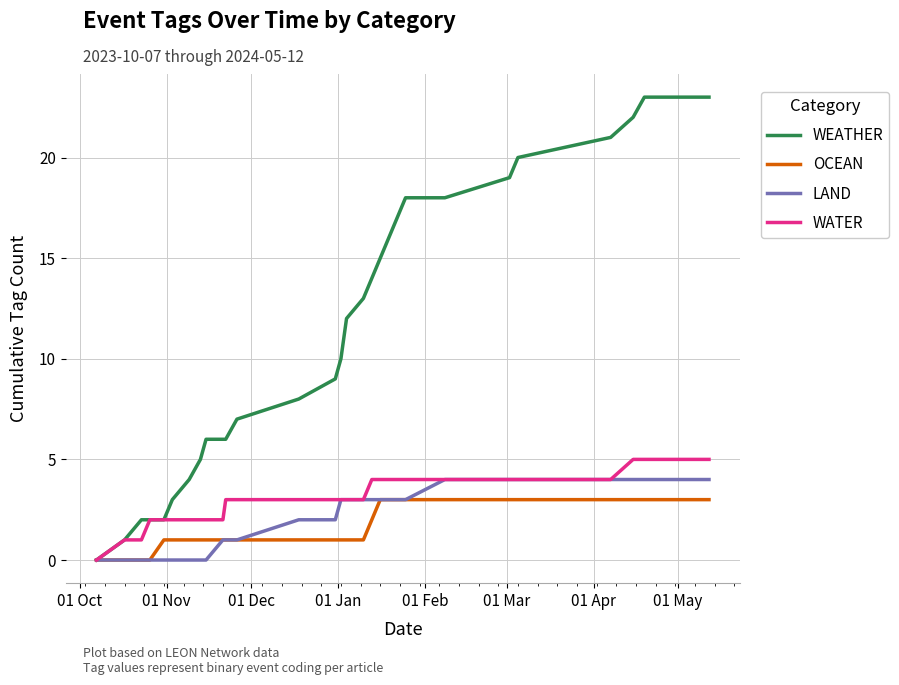

Which series has the largest total across all categories?

WEATHER